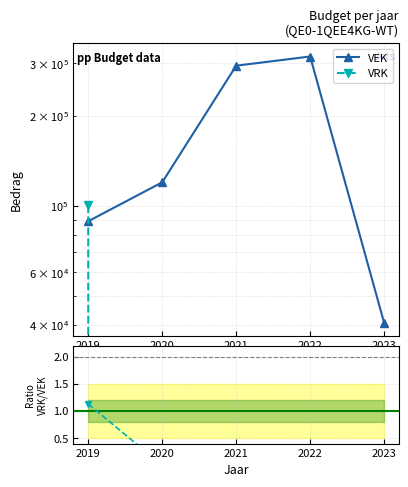

At which label does VEK reach its minimum?

2023